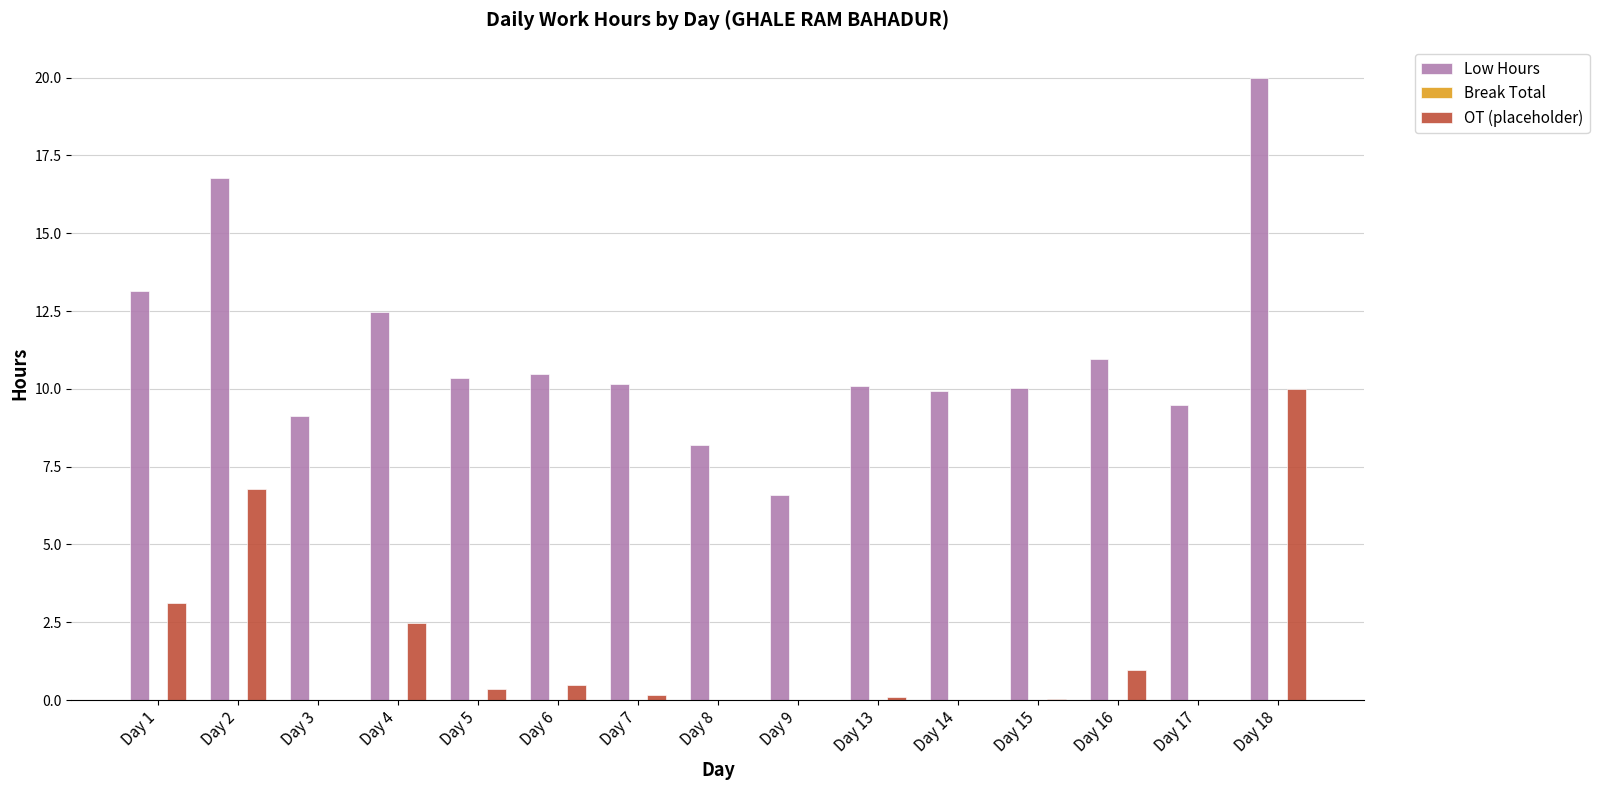

What is the difference between the OT (placeholder) values at Day 8 and Day 16?

1.0